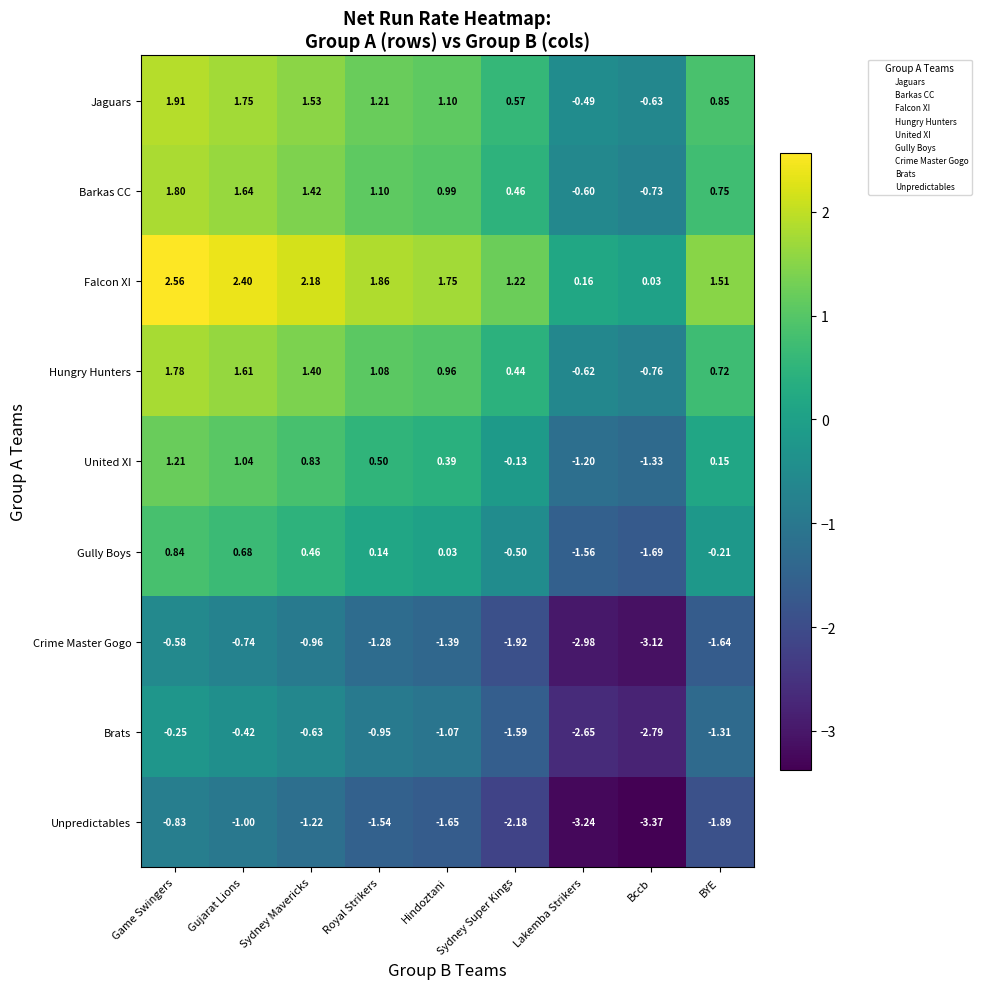

Rank the series by their maximum value, from highest to lowest.

Falcon XI, Jaguars, Barkas CC, Hungry Hunters, United XI, Gully Boys, Brats, Crime Master Gogo, Unpredictables